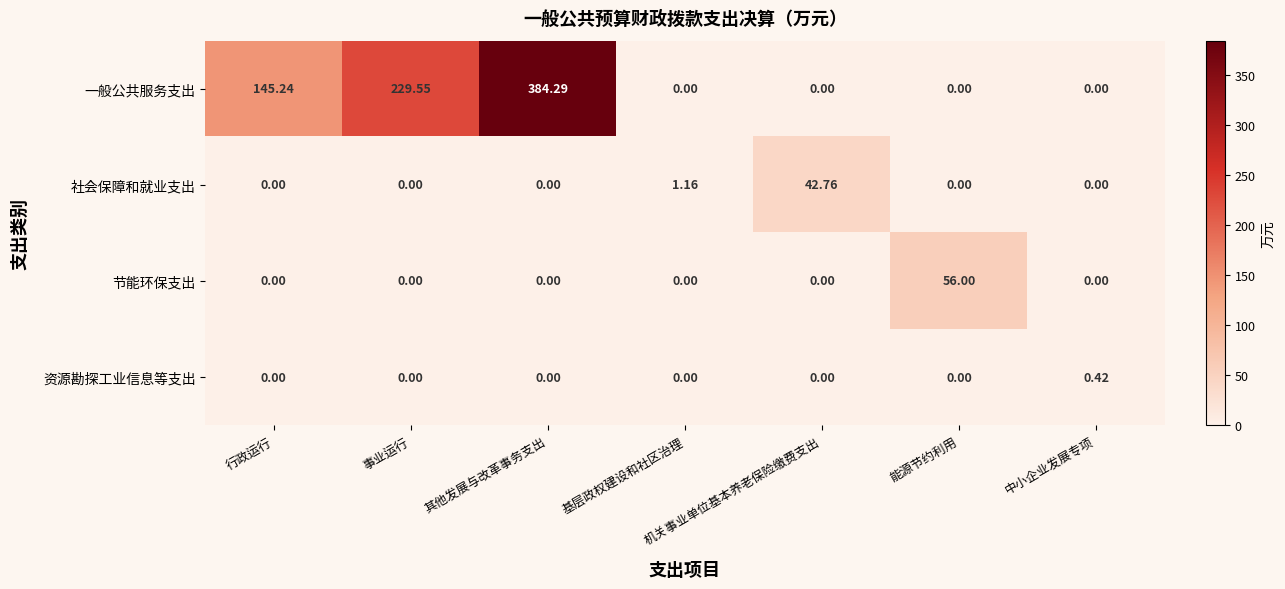

Which category has the highest value across all series?

其他发展与改革事务支出